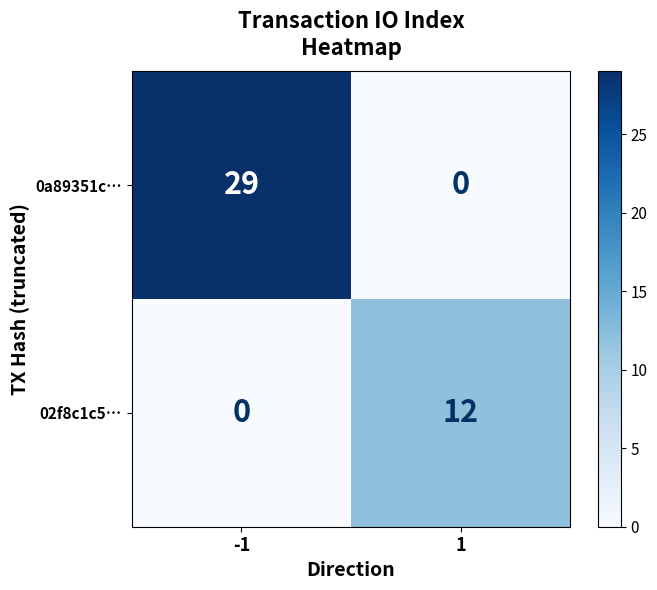

Between -1 and 1, which series saw the biggest shift?

0a89351c…